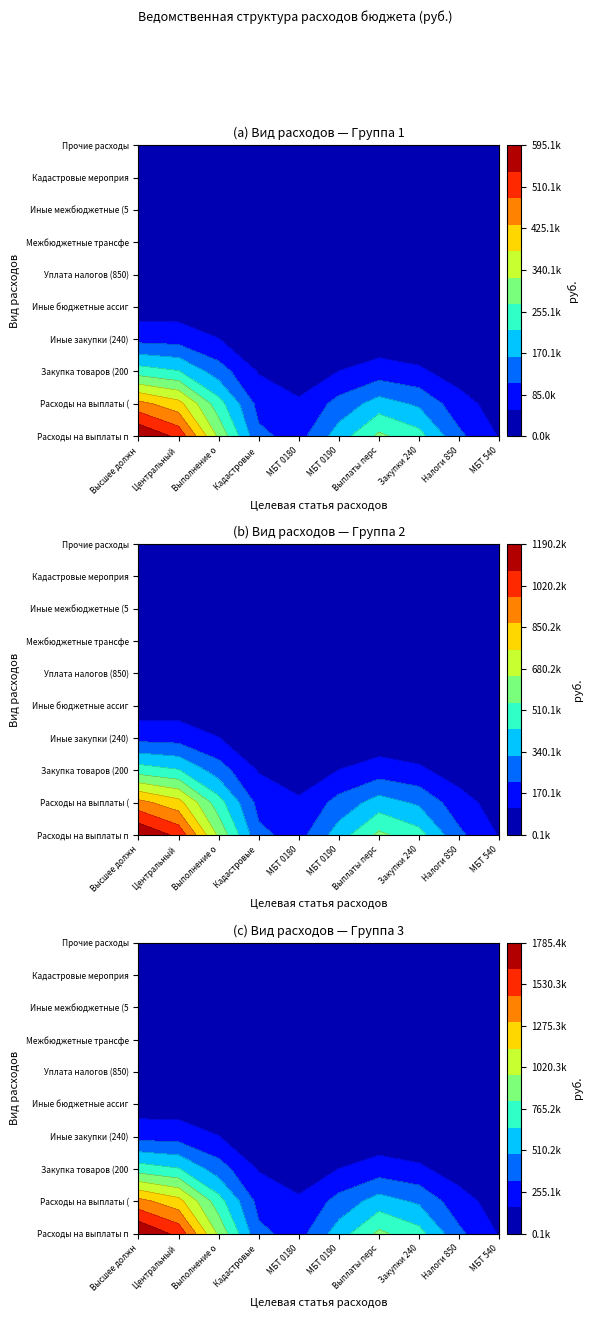

What is the maximum value for Иные закупки товаров 240?

287300